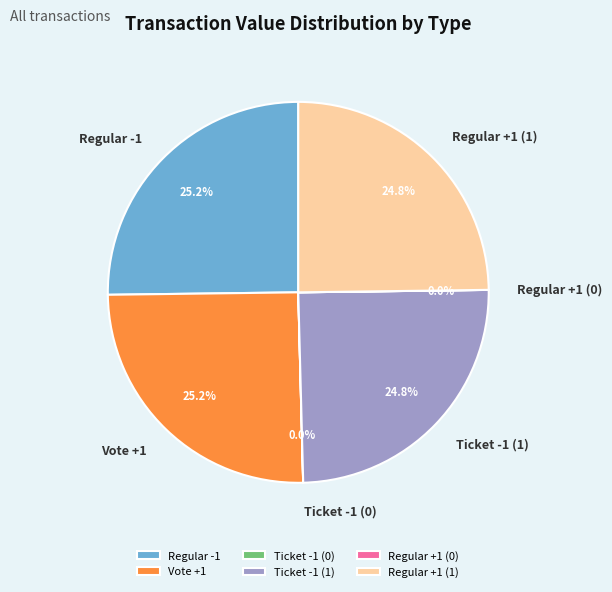

The Regular -1 slice represents 25% of the pie. True or false?

True